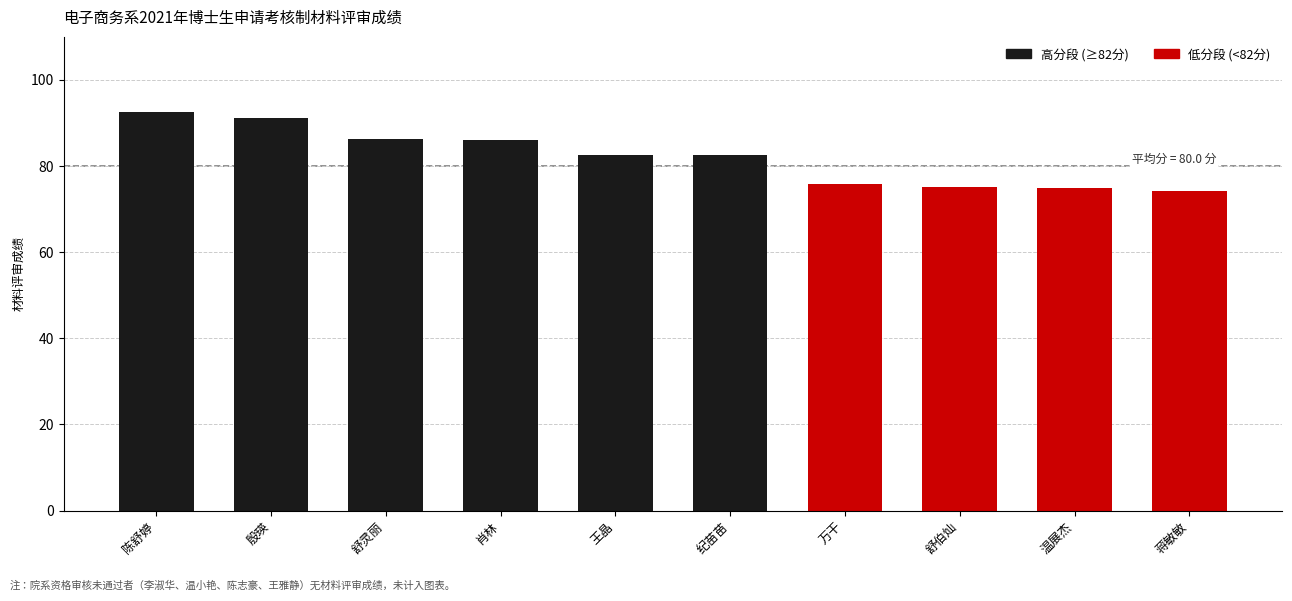

How many values exceed 82?

6